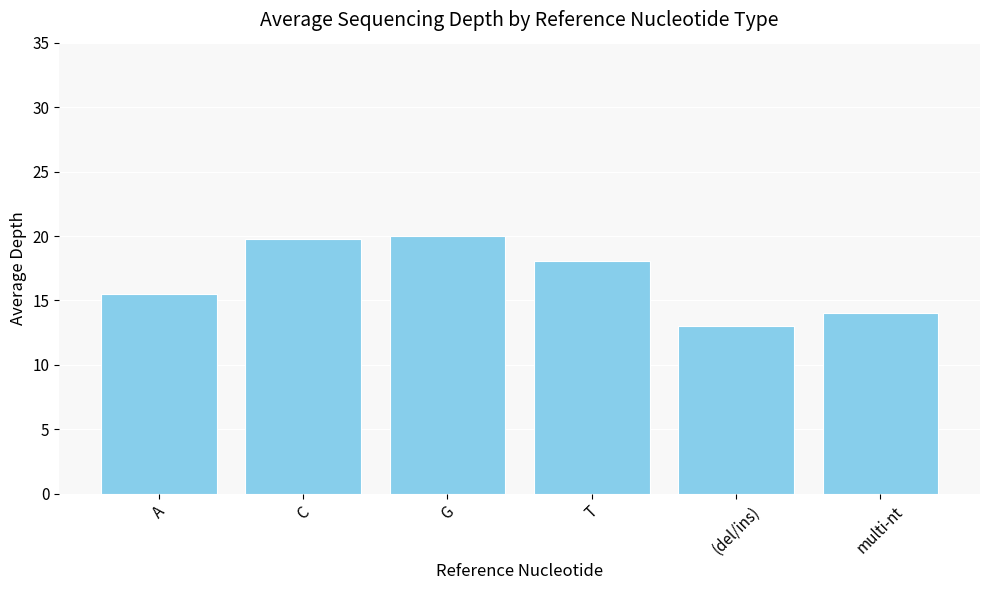

Where does the data first go above 18?

C